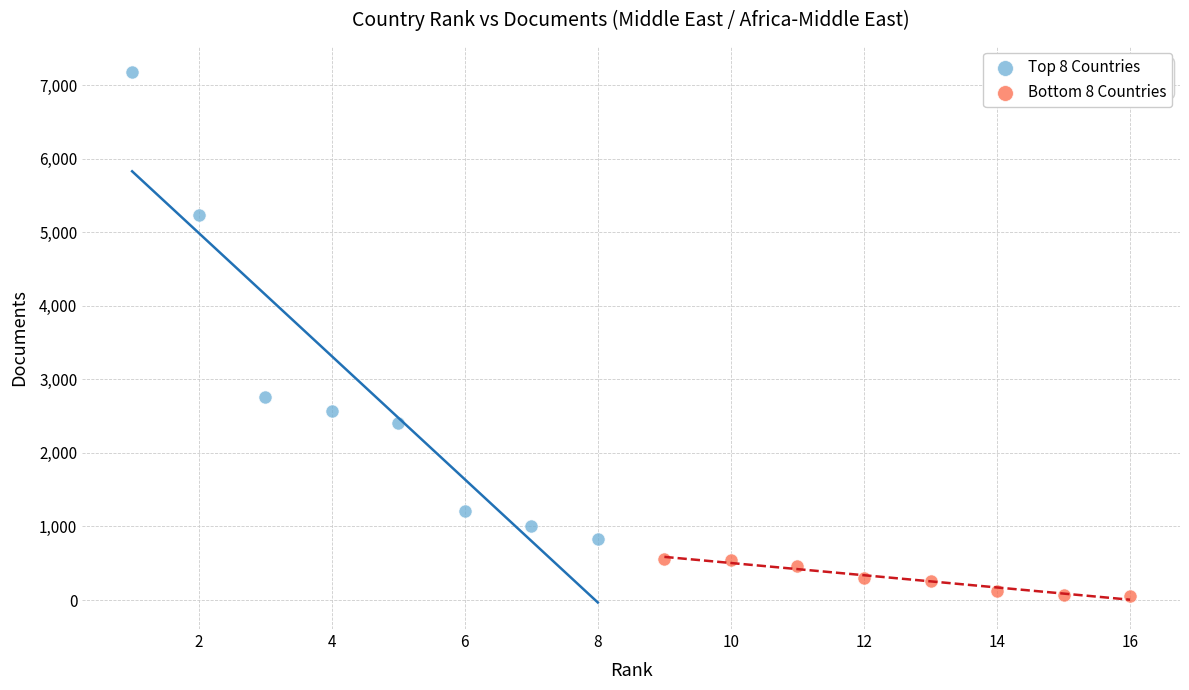

Which series has the largest Y range (max minus min)?

Top 8 Countries